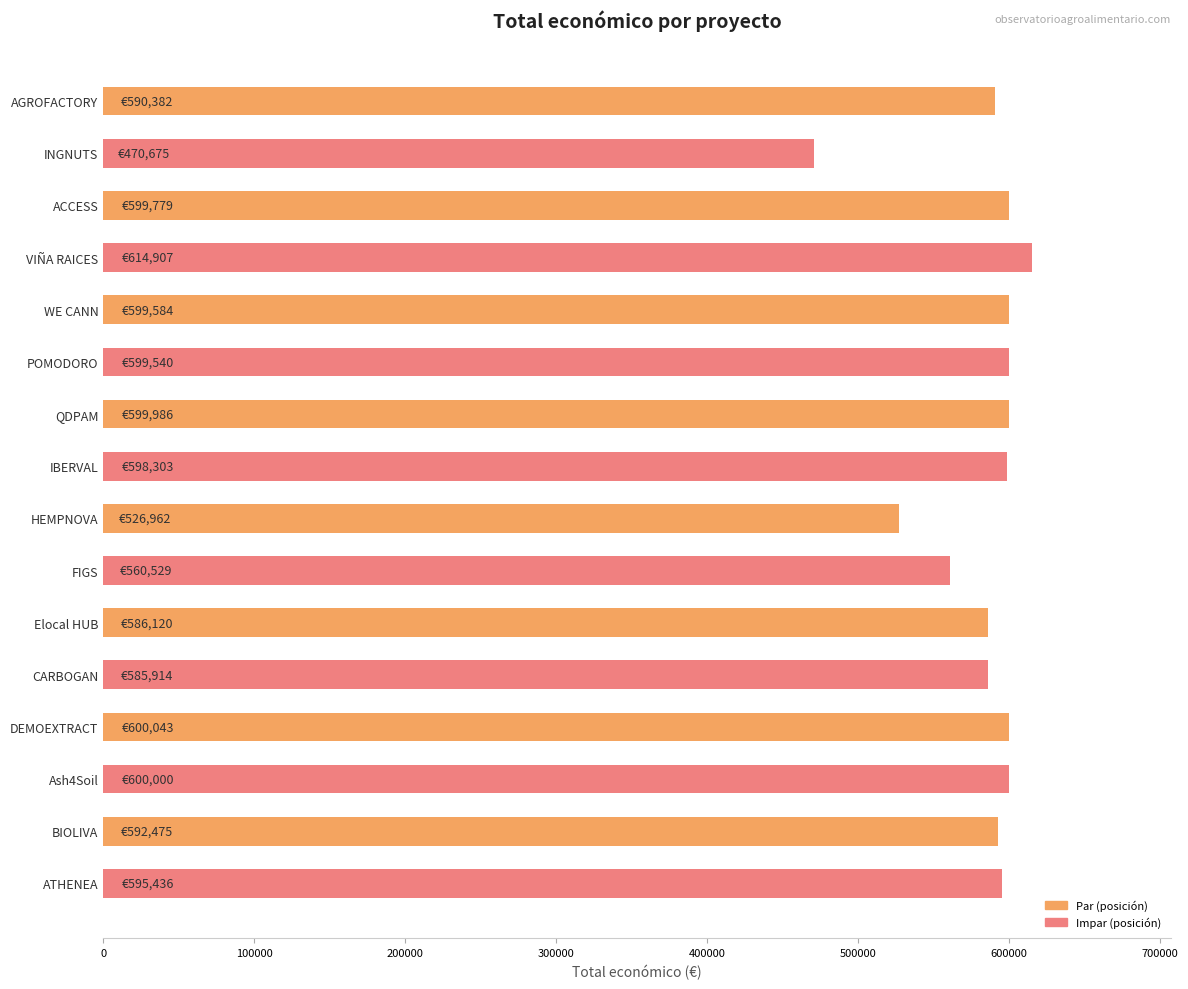

What is the label of the 4th bar from the bottom?

DEMOEXTRACT